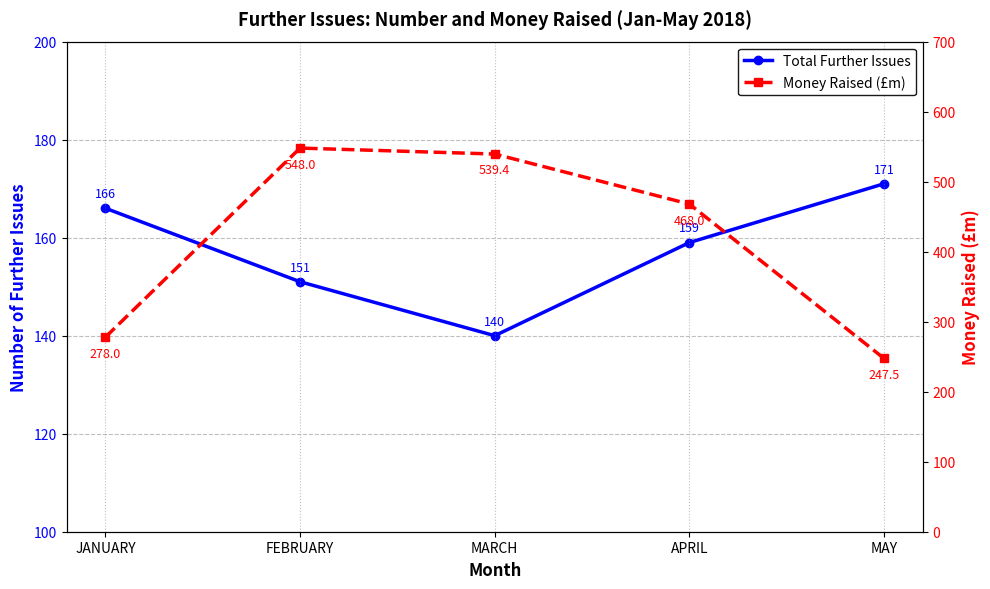

Is the value of Money Raised (£m) at FEBRUARY greater than the value of Total Further Issues at MAY?

Yes